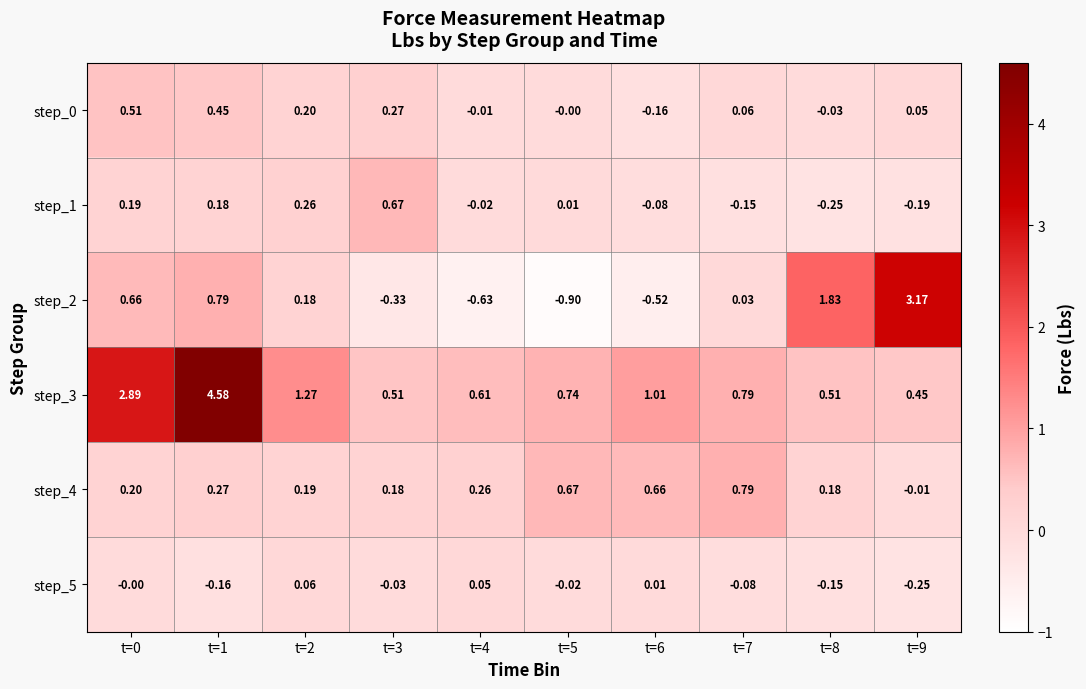

Which series changed the most between t=3 and t=9?

step_2